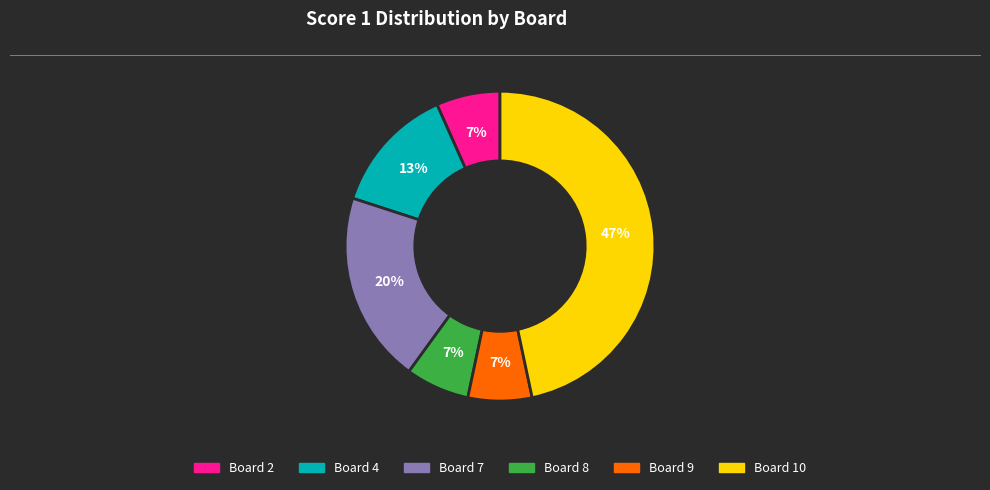

Is there a majority slice in this chart?

No